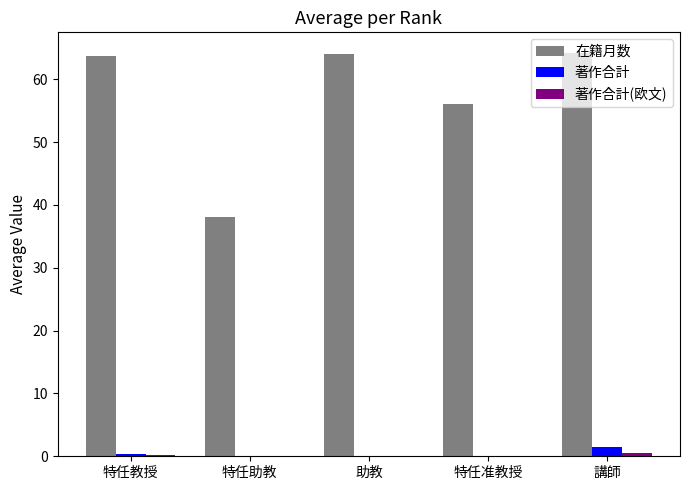

The 著作合計 series shows 0.0 at 特任助教. True or false?

True